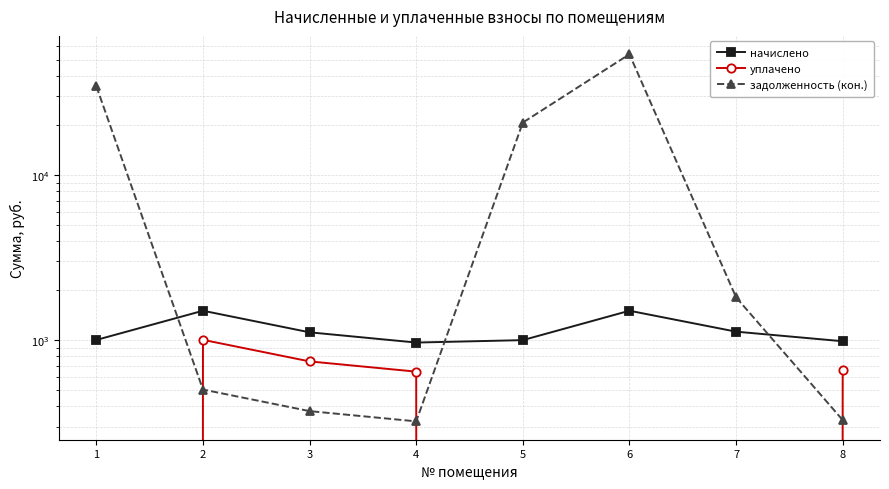

Between 4 and 2, which is larger?

2